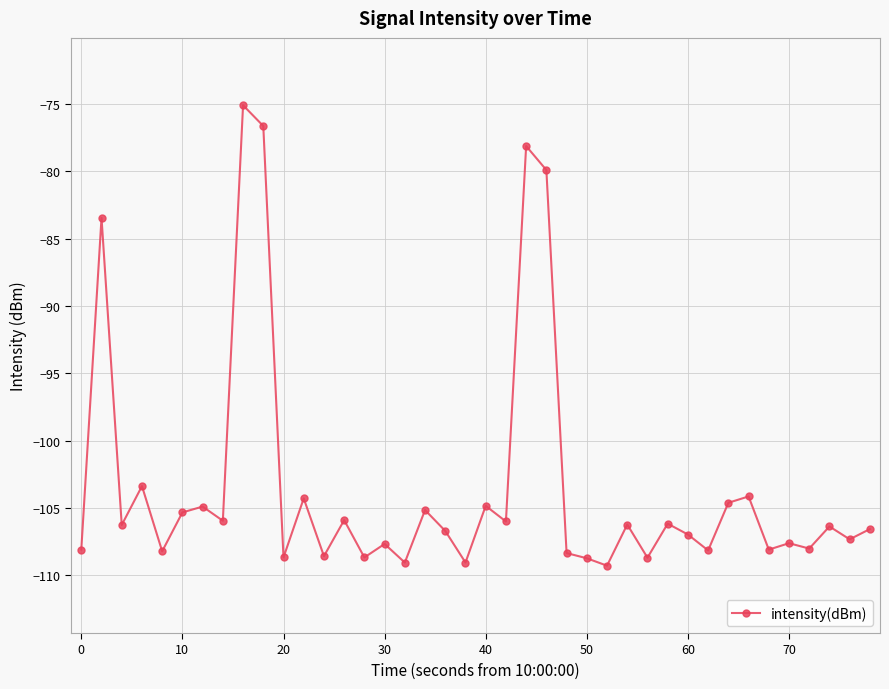

What is the smallest value displayed?

-109.3